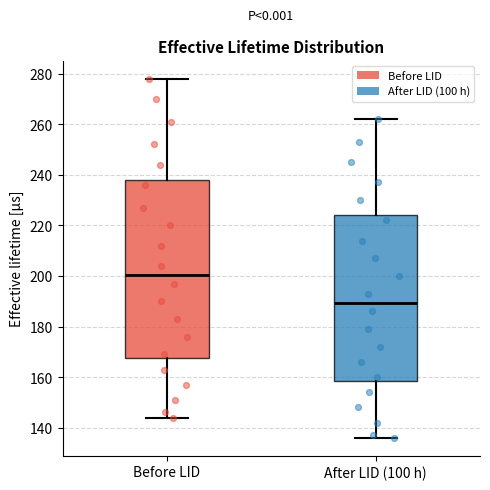

Comparing the boxes themselves (not the whiskers), which one is the tallest?

Before LID